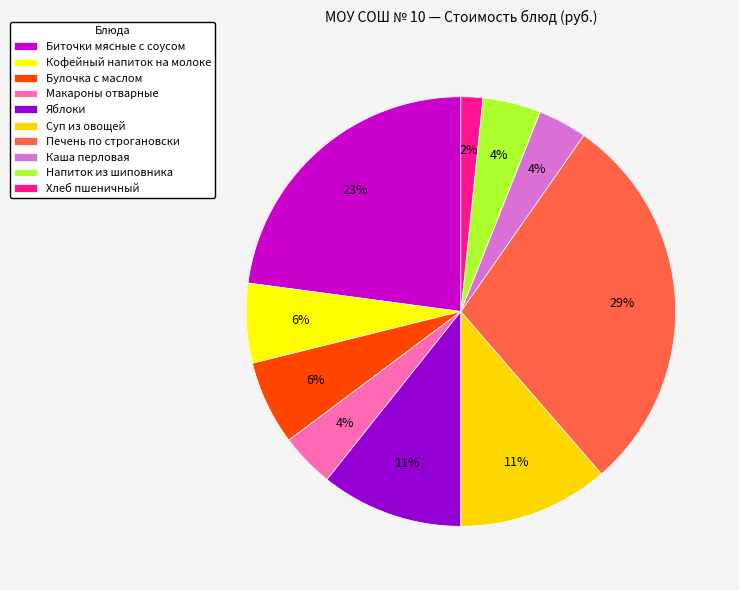

What percentage is NOT represented by Печень по строгановски?

71.1%